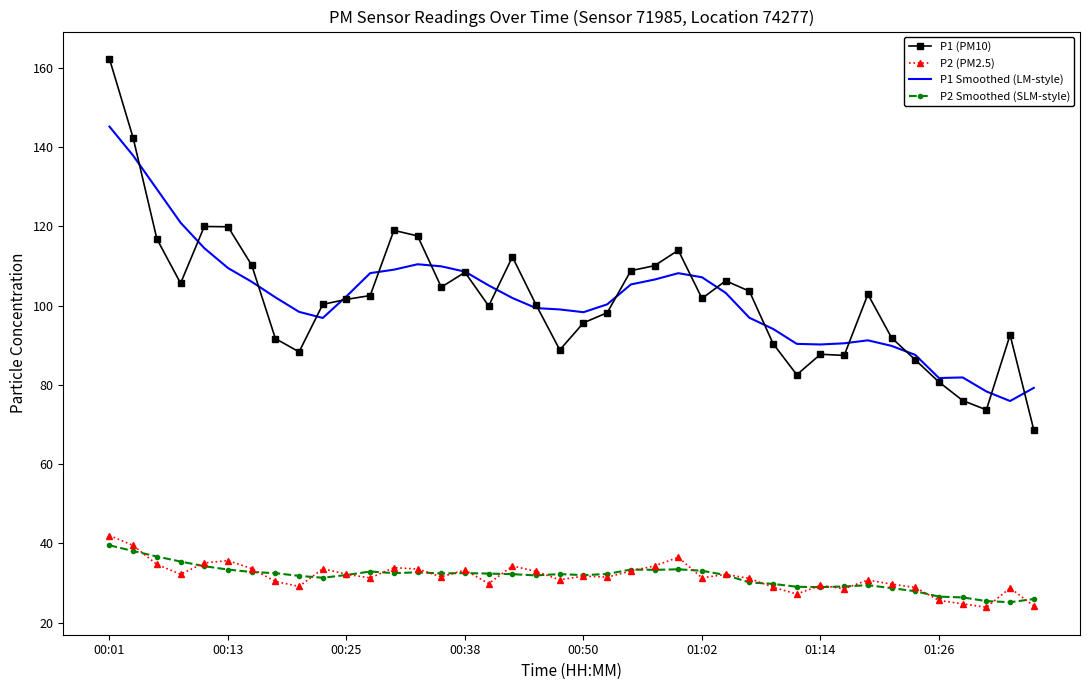

What is the difference between the maximum and minimum values in the P2 Smoothed (SLM-style) series?

14.4